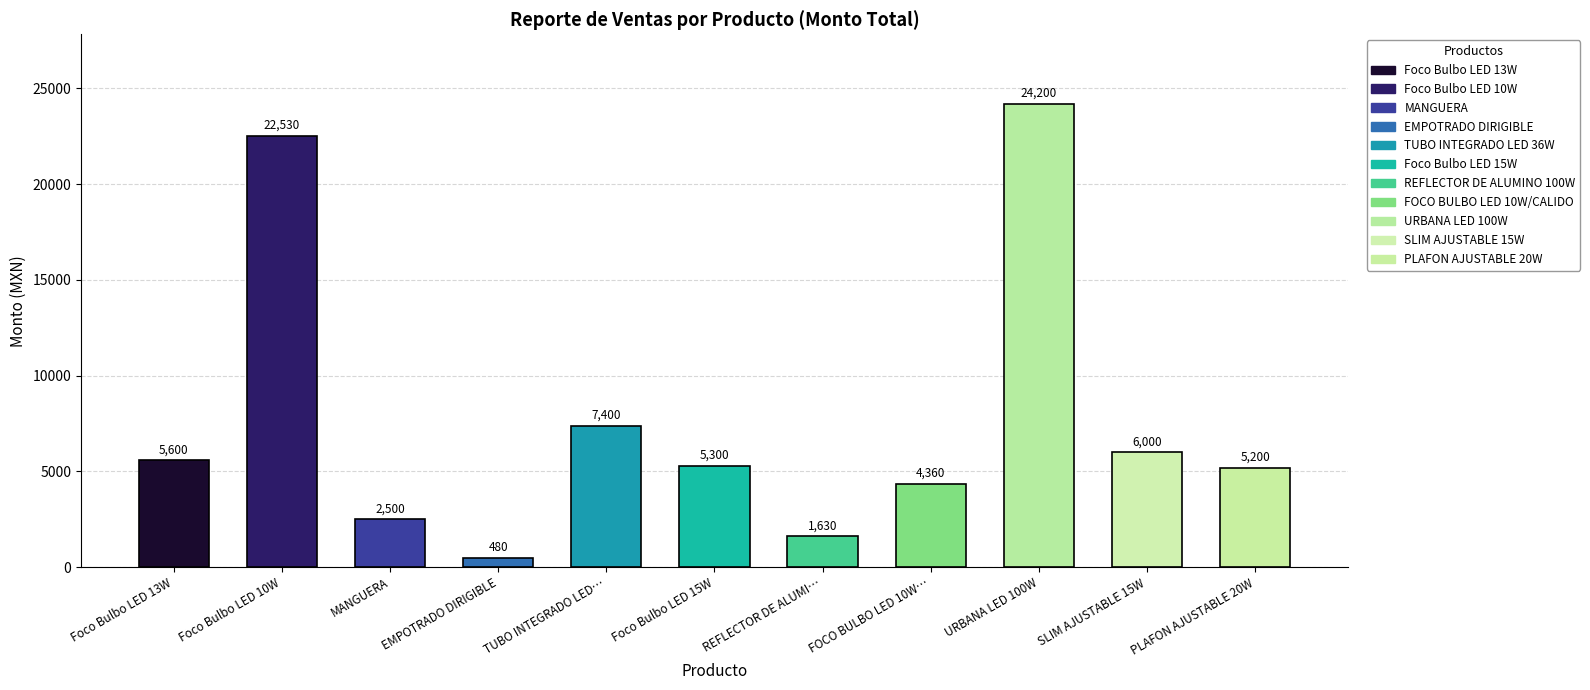

Which label corresponds to the largest value in the chart?

URBANA LED 100W